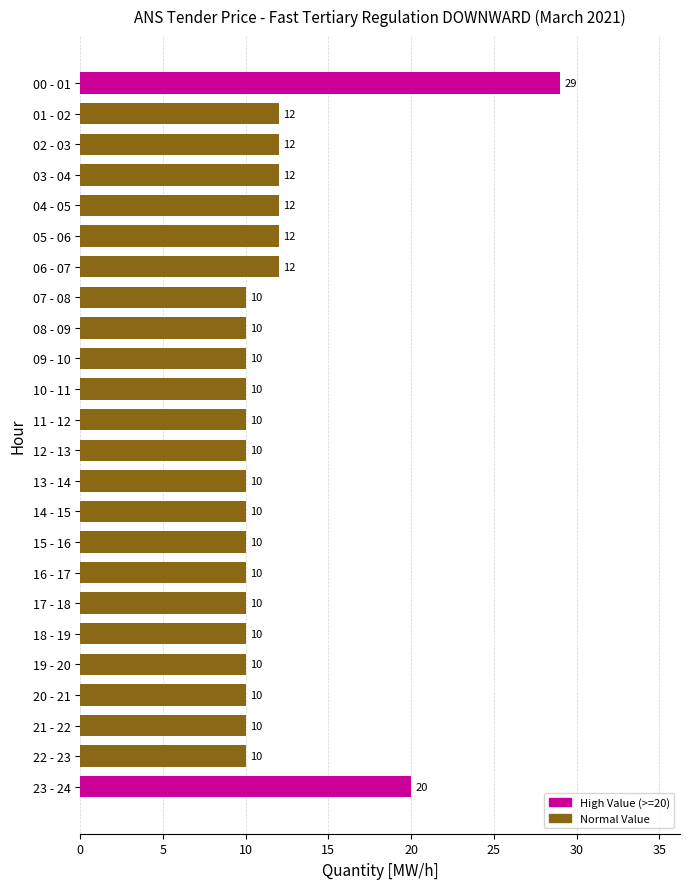

What is the difference between the maximum and second lowest values?

19